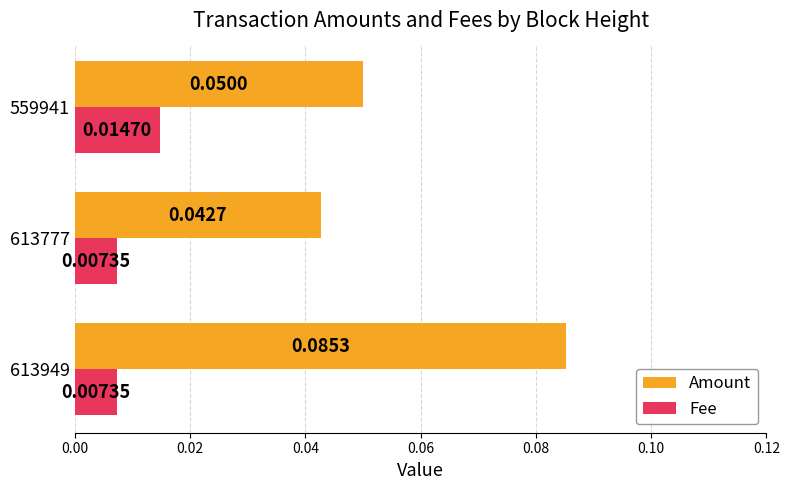

Which series has the widest spread of values?

Amount